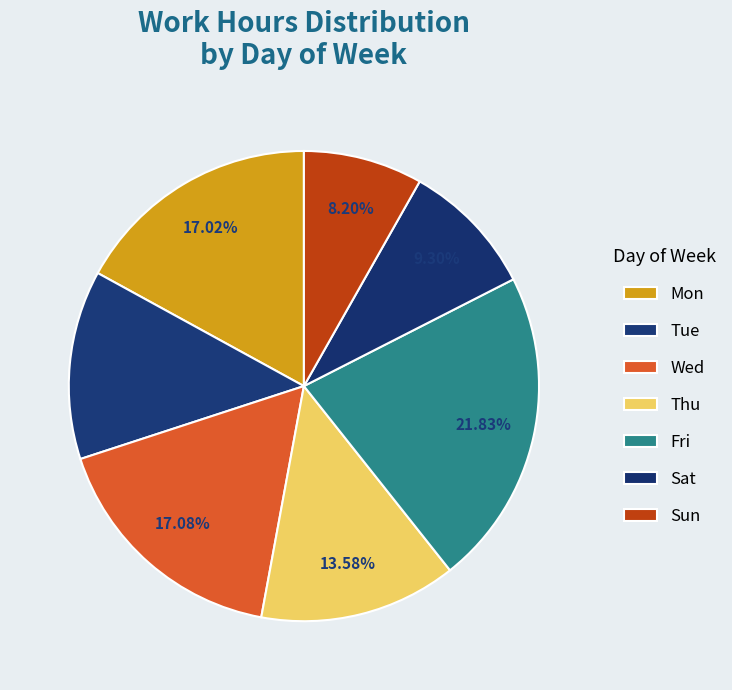

What is the largest slice in the pie chart?

Fri